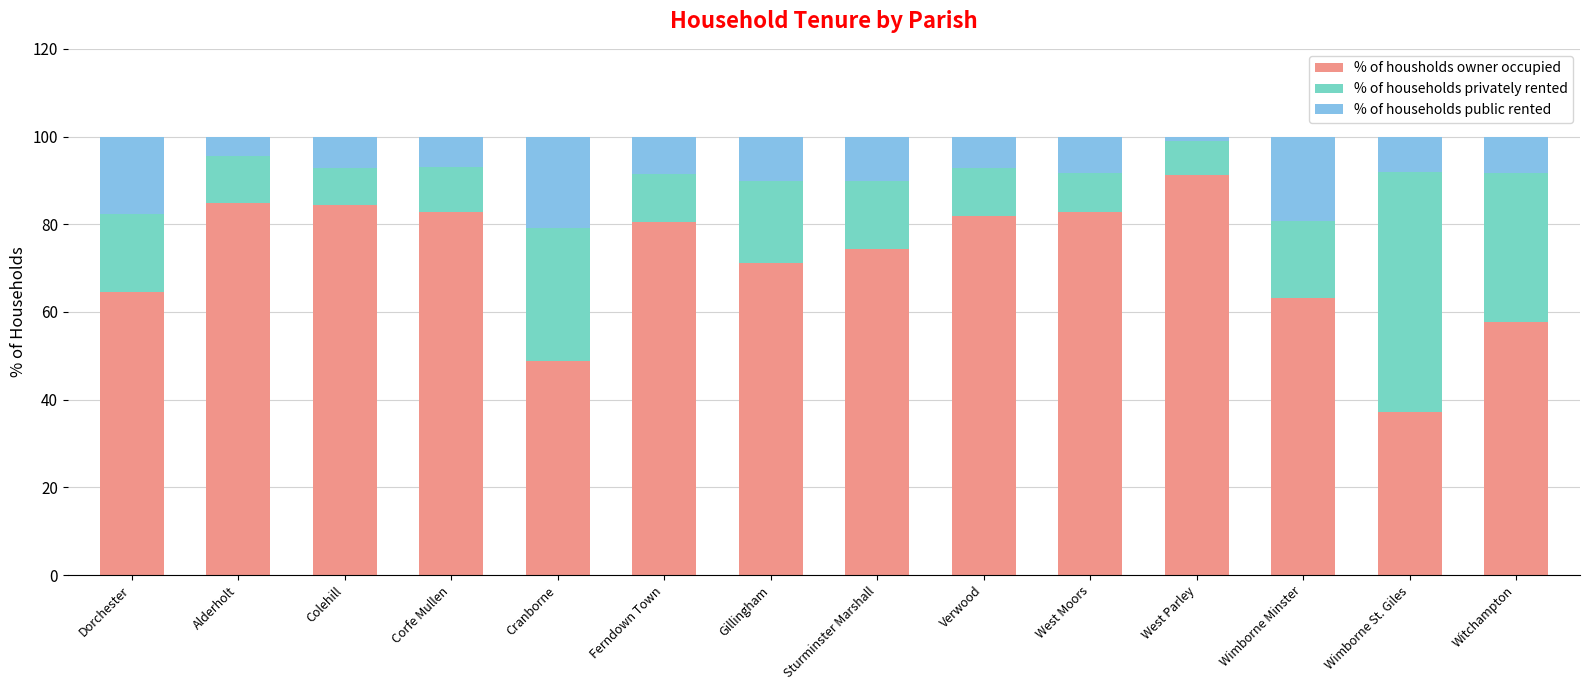

What is the difference between the % of housholds owner occupied values at Corfe Mullen and Colehill?

1.7